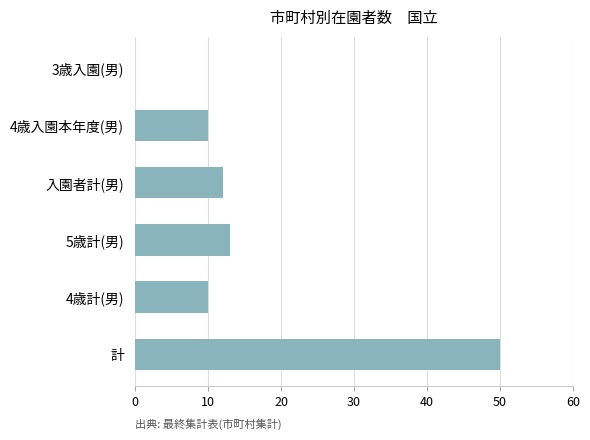

What is the change in value from 計 to 4歳計(男)?

-40